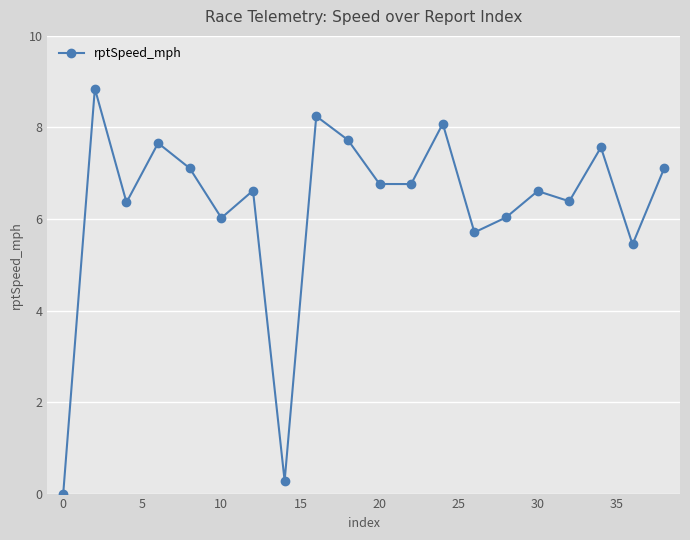

How many points are higher than both their immediate neighbors (excluding endpoints)?

7